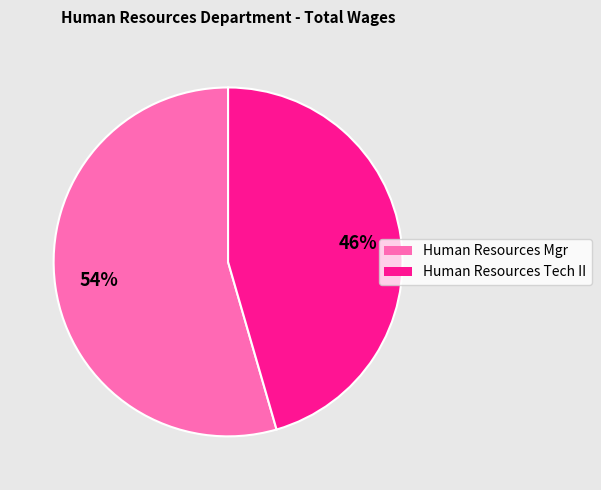

Which slice is the largest?

Human Resources Mgr